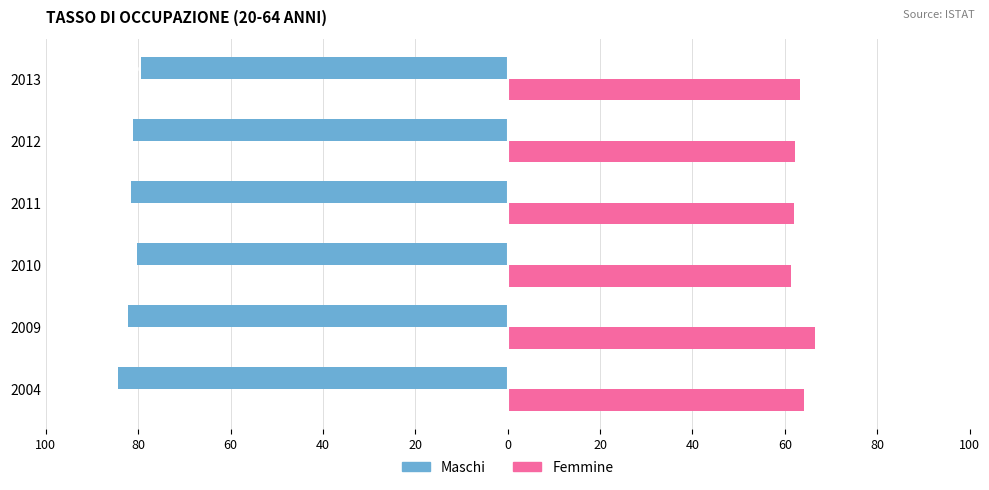

What are all the series names shown in the legend?

Maschi, Femmine